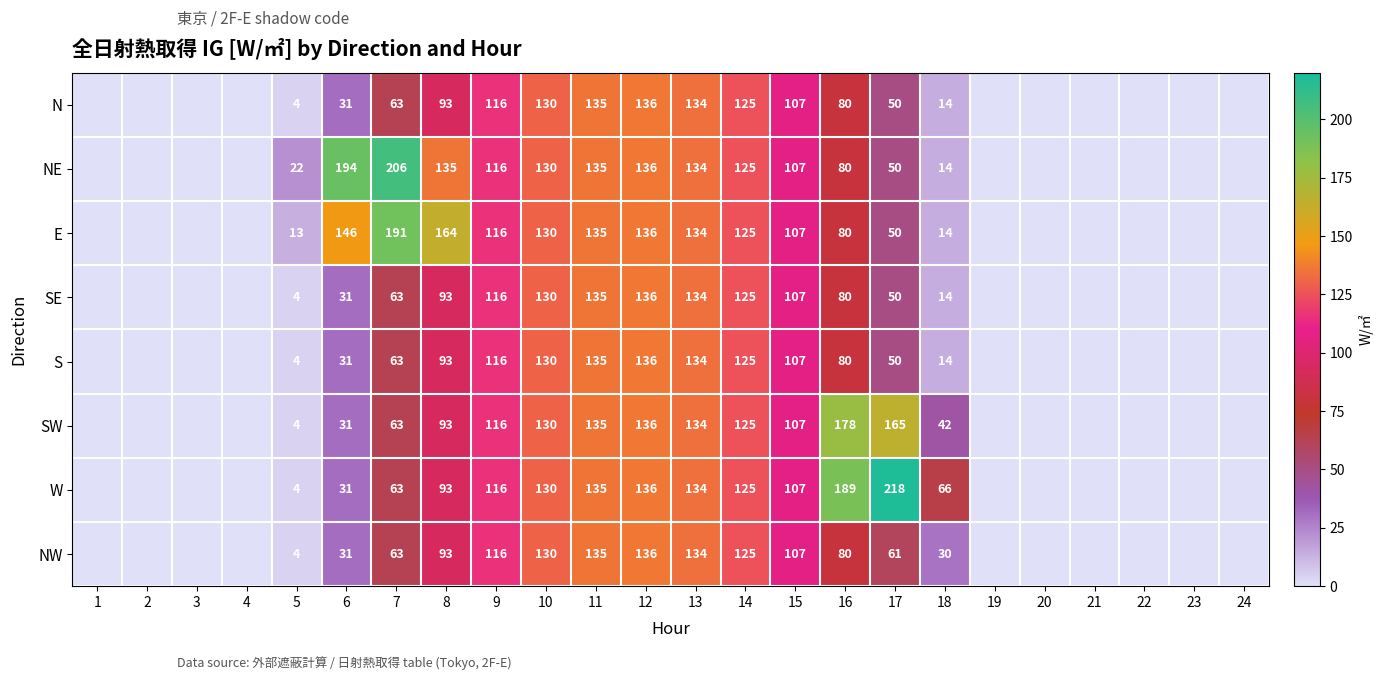

True or false: NW has a value of 61 at 17.

True